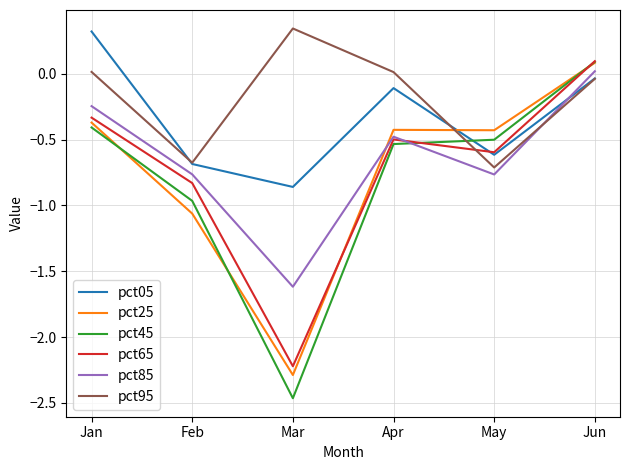

What is the minimum value for pct65?

-2.2